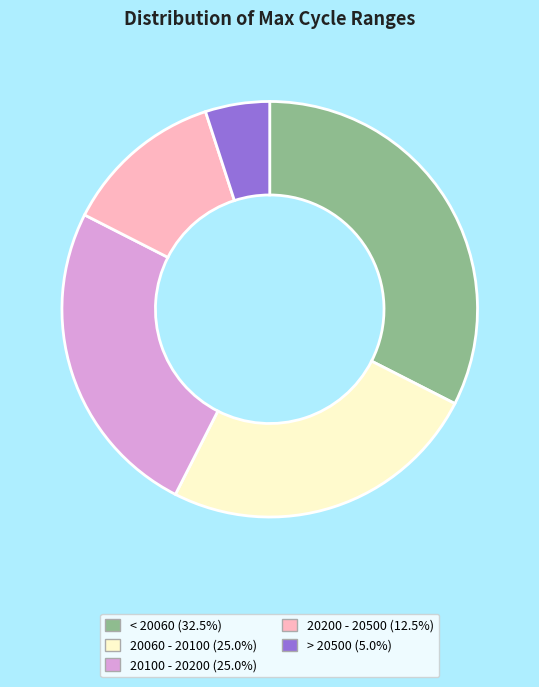

Is there any slice that represents more than half of the pie?

No